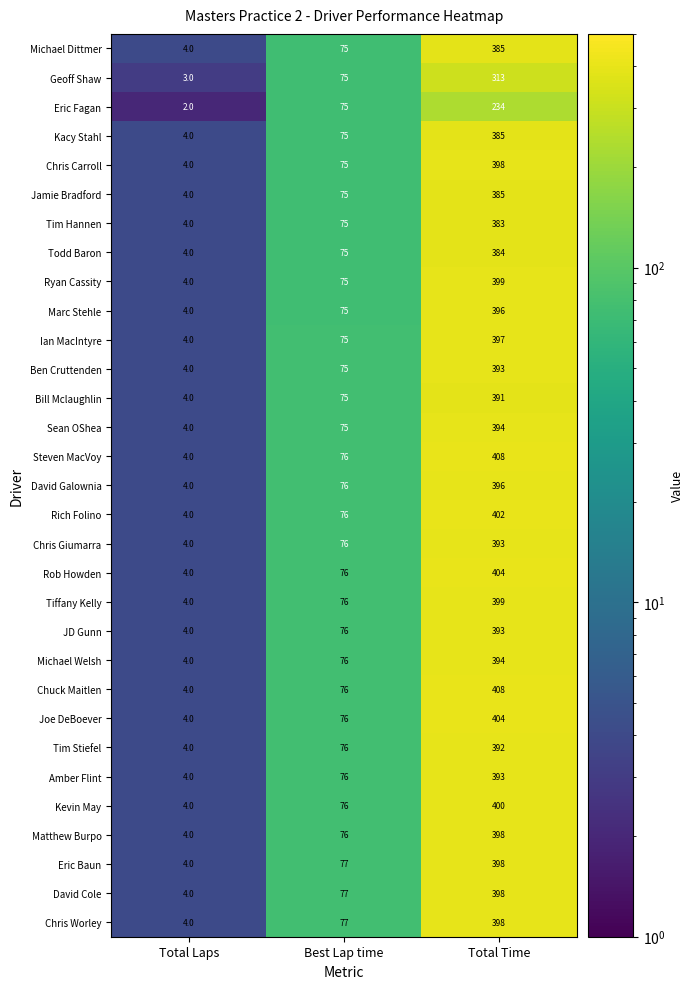

Which category has the lowest value across all series?

Total Laps